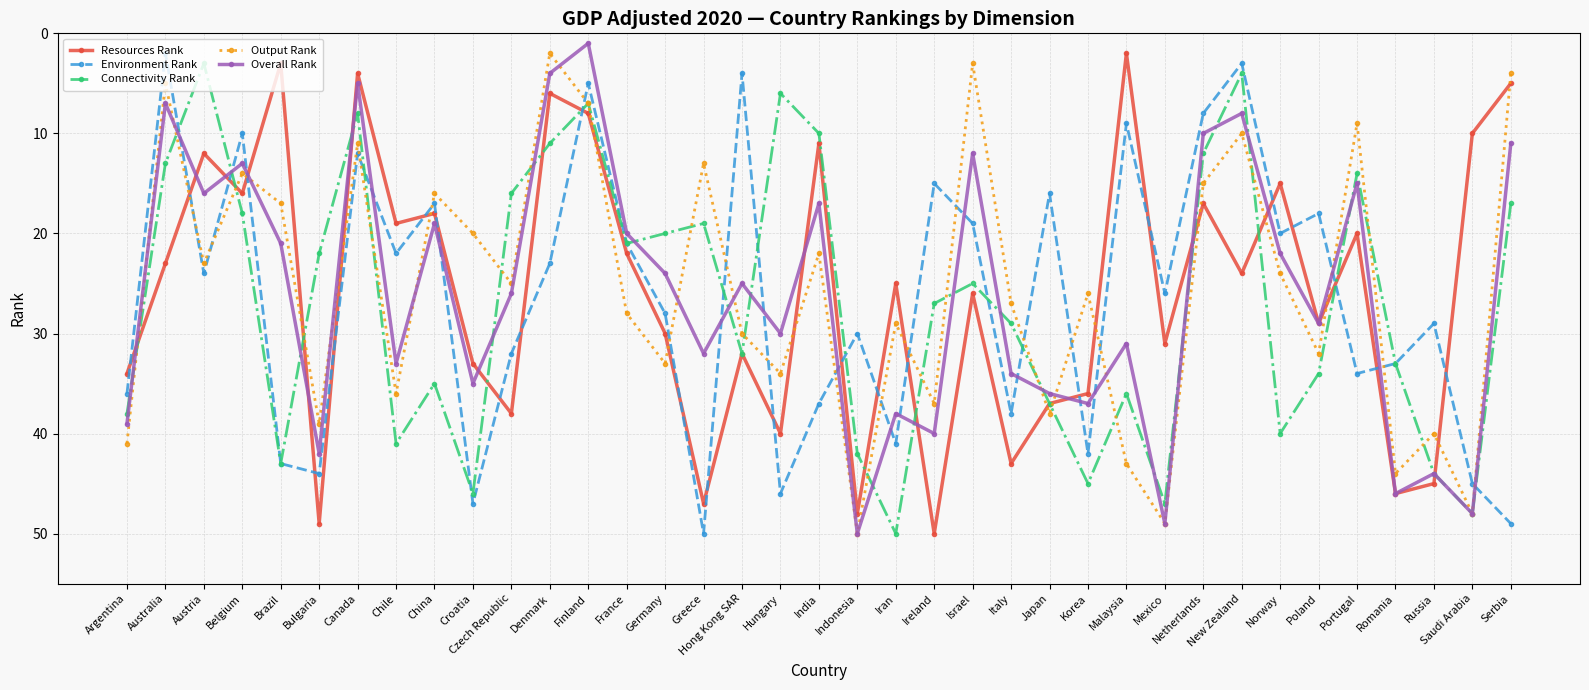

Is it true that Resources Rank equals 22 at Hong Kong SAR?

False